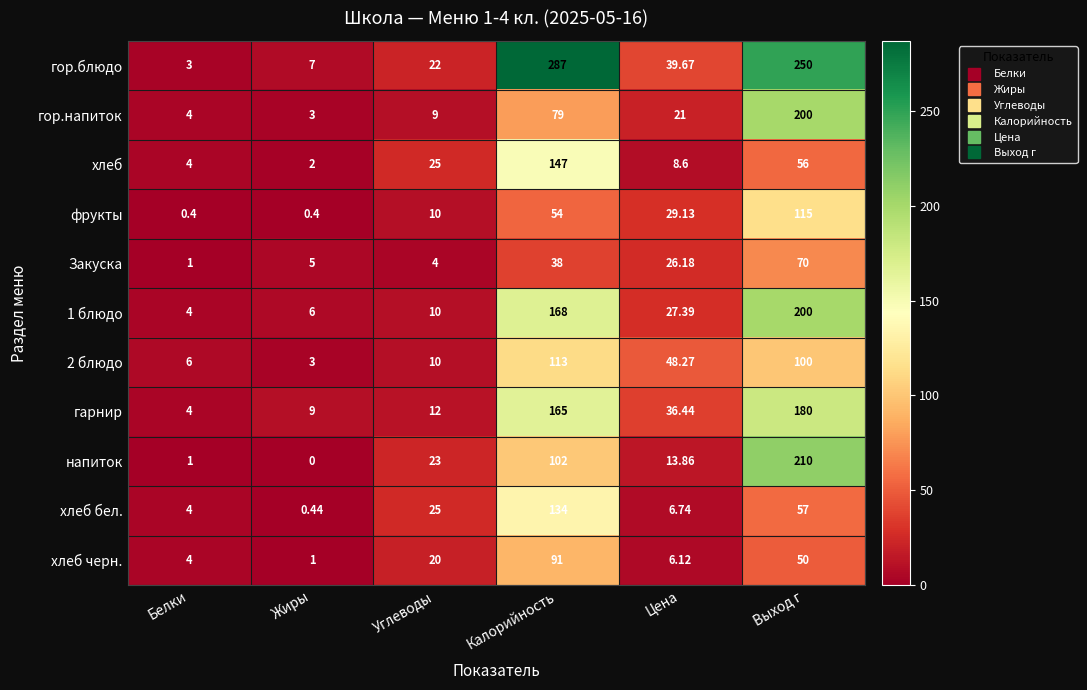

Which series has the widest spread of values?

гор.блюдо